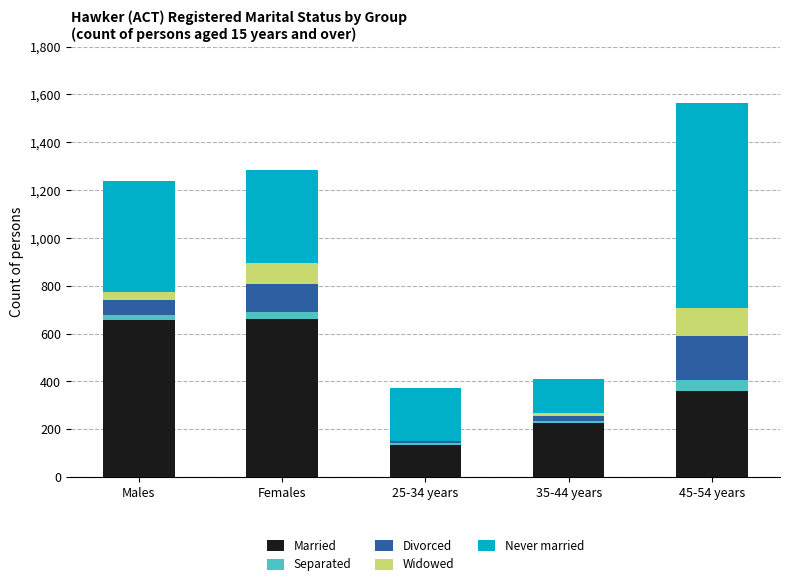

What is the highest value of the Married series?

663